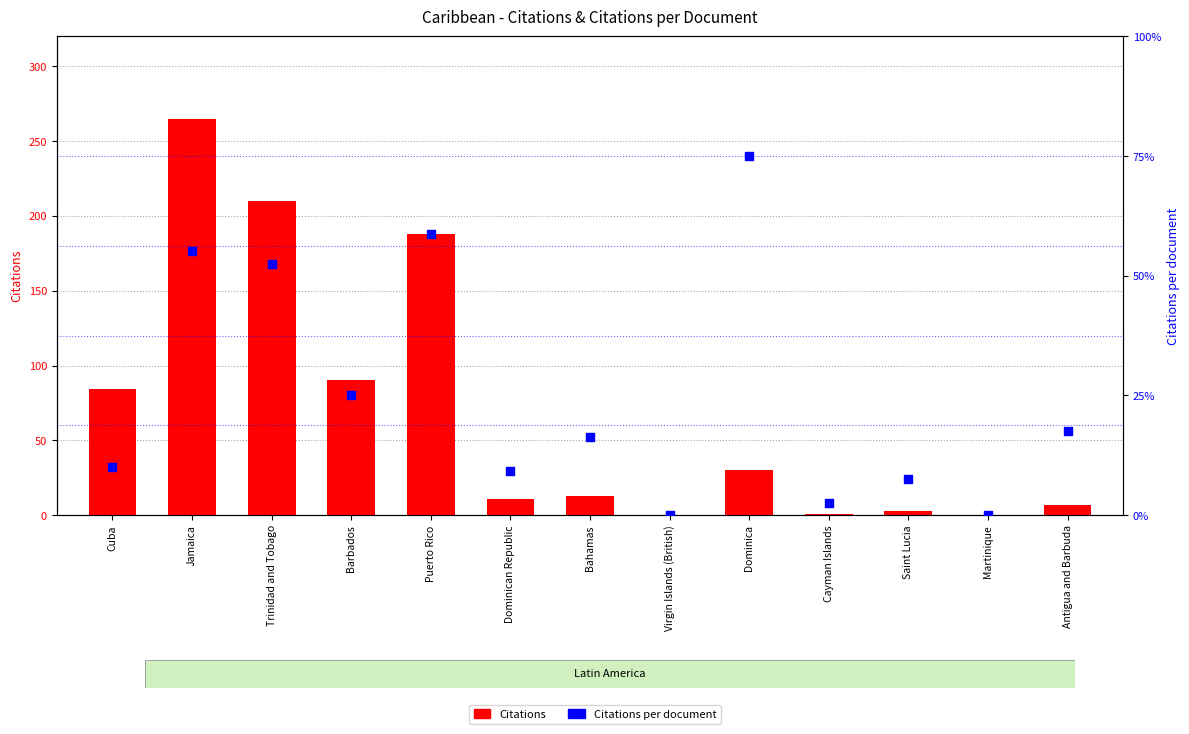

Which series has the largest Y range (max minus min)?

Citations